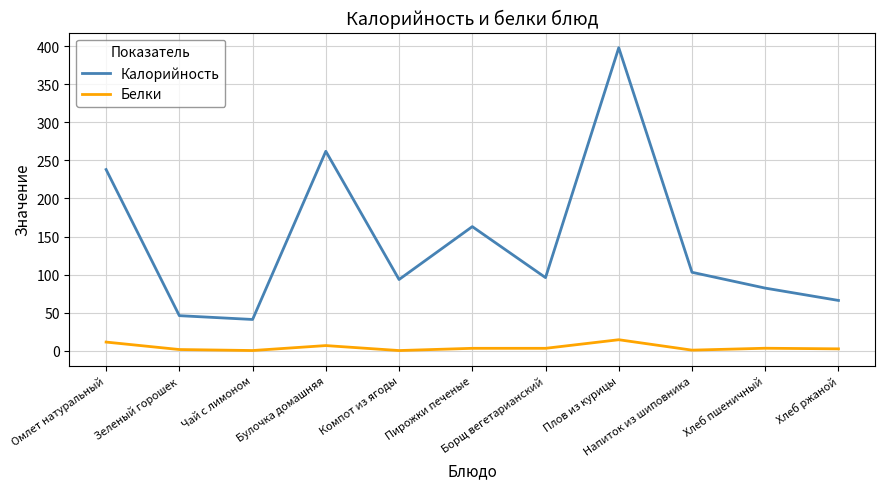

Rank the series by their average value, from lowest to highest.

Белки, Калорийность